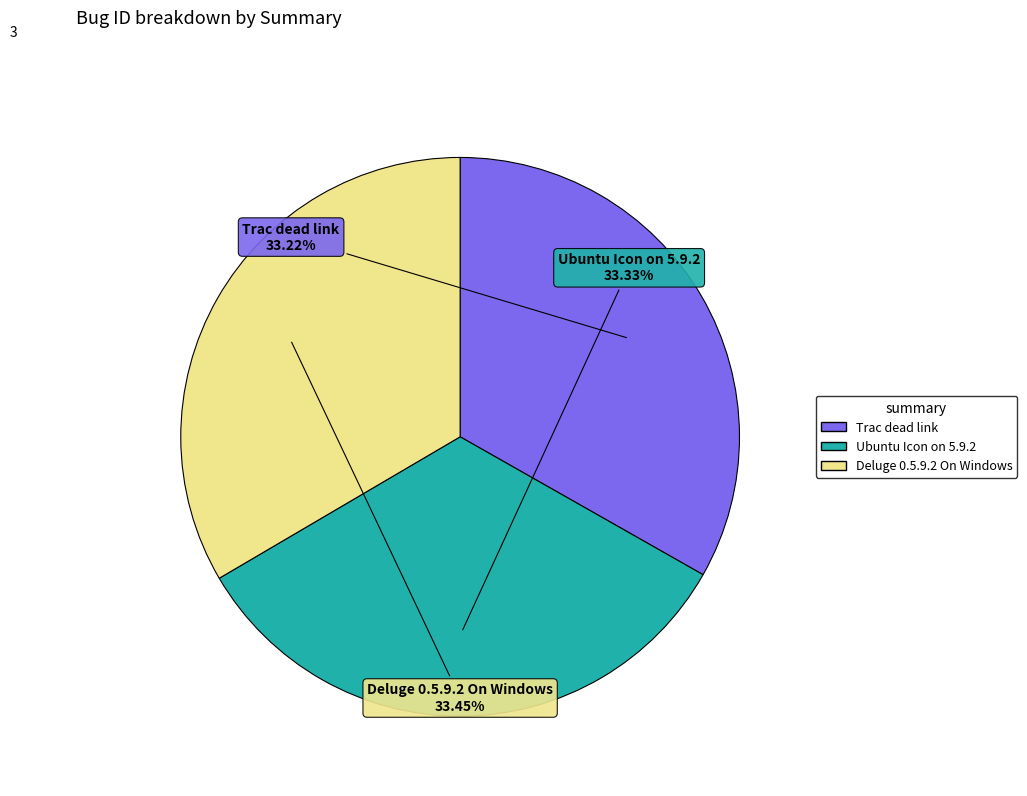

Approximately how many times larger is the value at Trac dead link compared to Ubuntu Icon on 5.9.2?

1.0